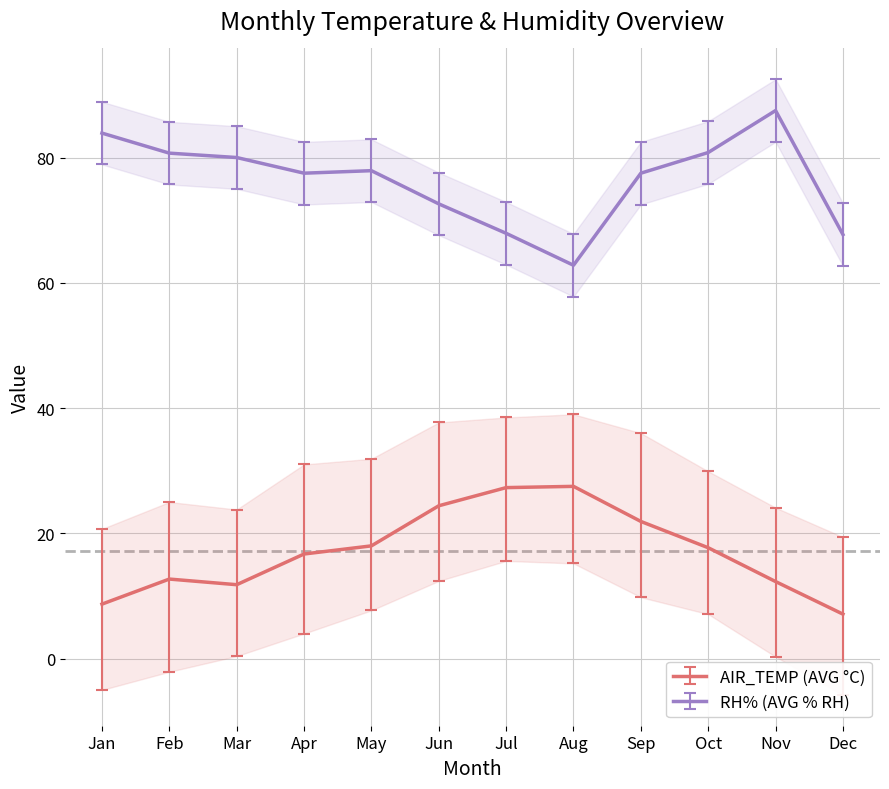

True or false: RH% (AVG % RH) and AIR_TEMP (AVG °C) cross at least once.

False